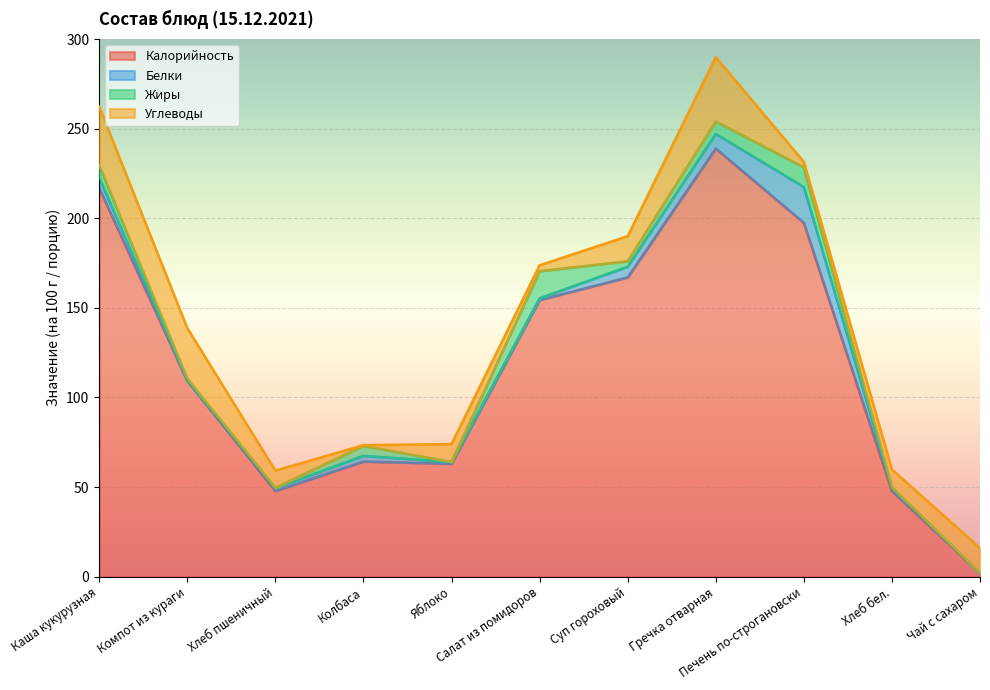

What is the difference between the highest and lowest values at Хлеб бел.?

47.8